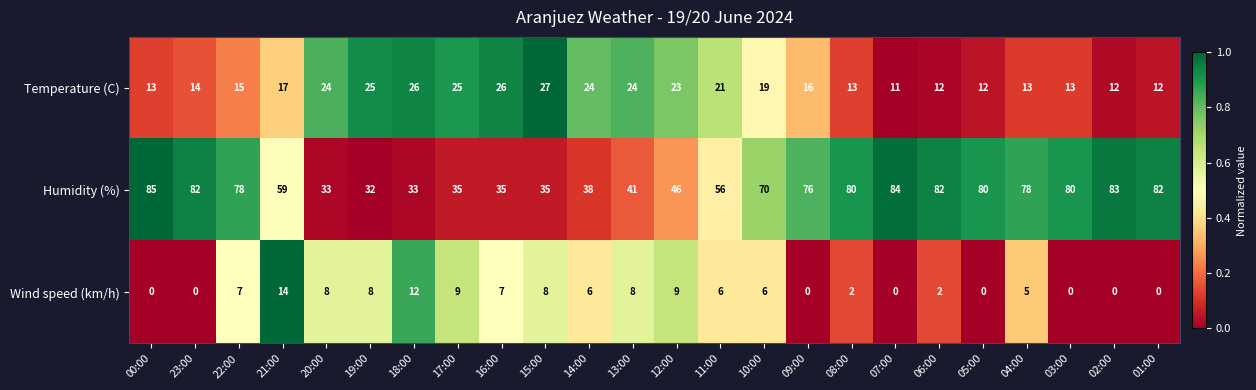

Rank the series at 04:00 from lowest to highest value.

Wind speed (km/h), Temperature (C), Humidity (%)